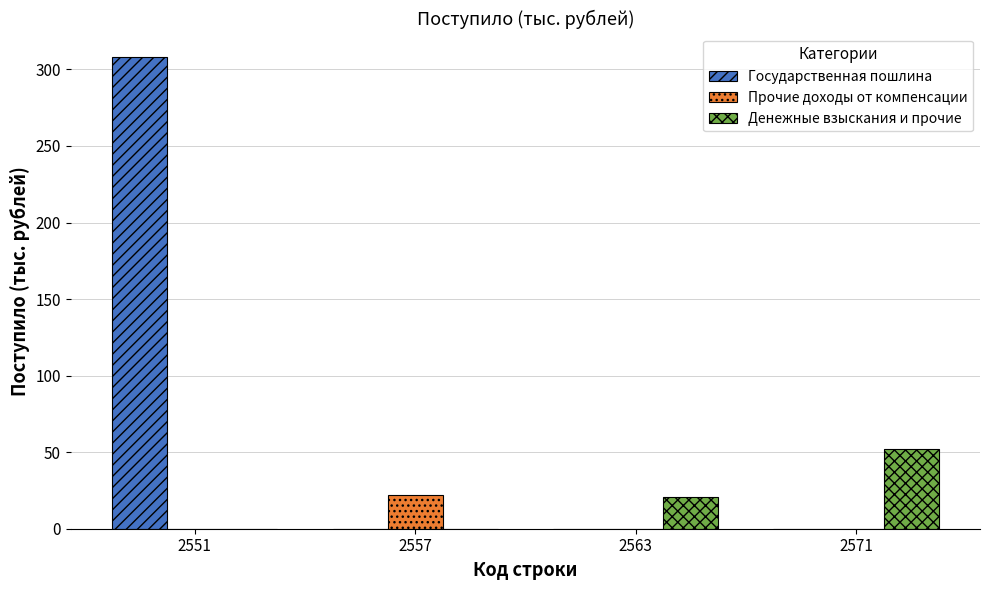

What is the sum of all Государственная пошлина values?

308